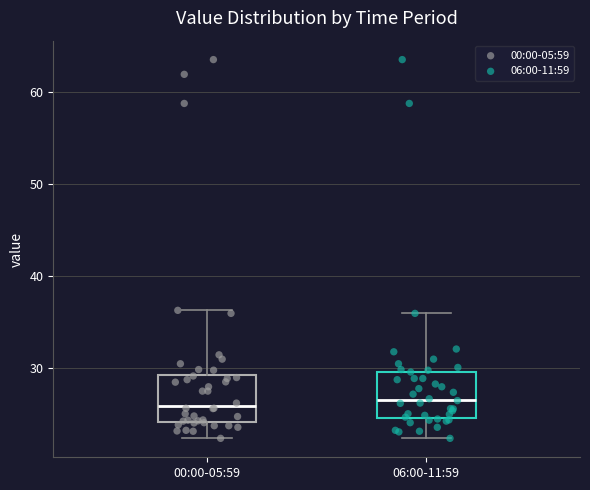

Reading left to right, transcribe this box plot: for each box, give where its median line is, the range the box spans, and where its two whiskers end, as read against the y-axis. The values are not printed on the chart, so give them approximately, as read against the axis.

00:00-05:59: median 26, box 24 to 29, whiskers 22 to 36
06:00-11:59: median 27, box 25 to 30, whiskers 22 to 36